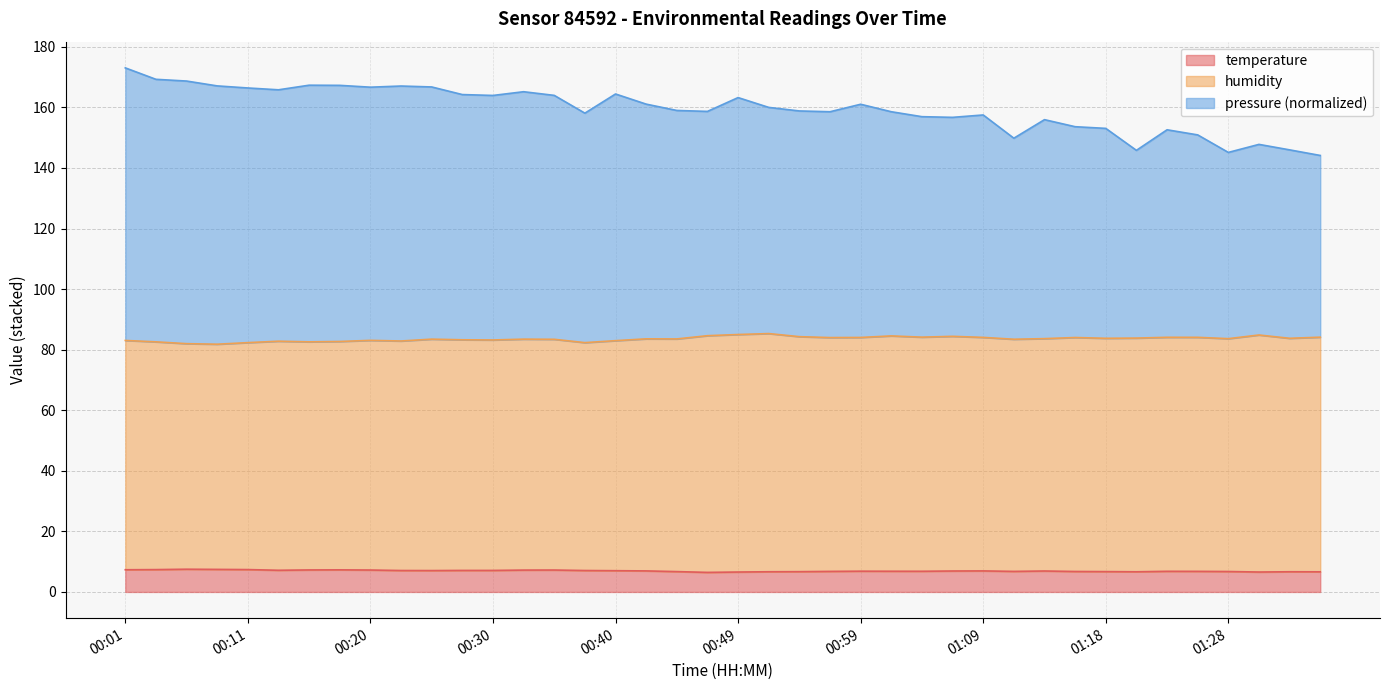

The temperature series shows 6.6 at 00:49. True or false?

True